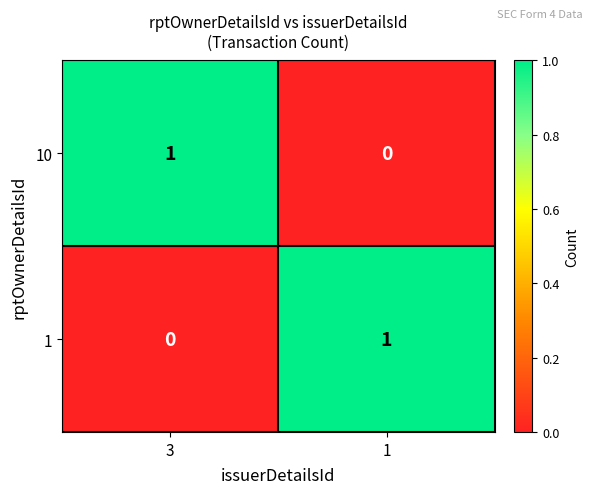

How many values in the 10 series are below 1?

1